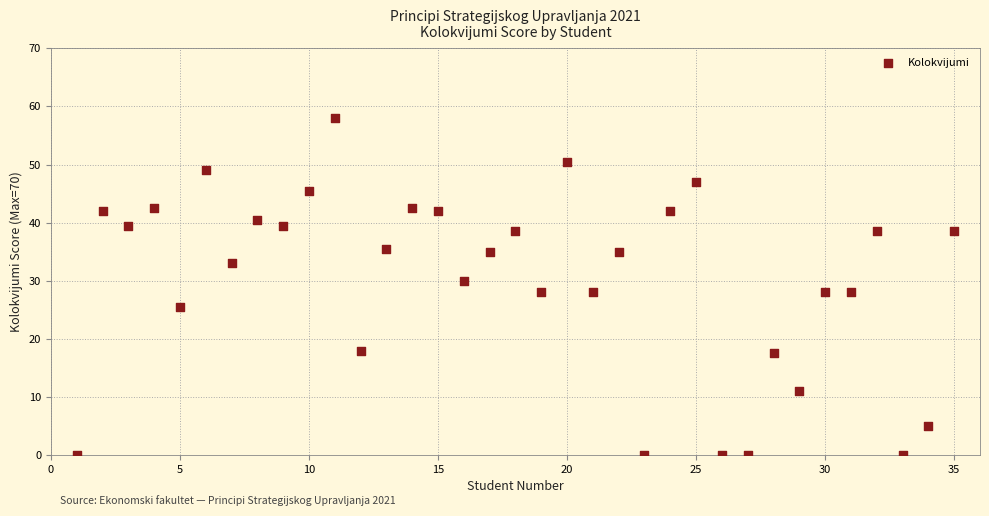

What is the range of X values (max minus min)?

34.0